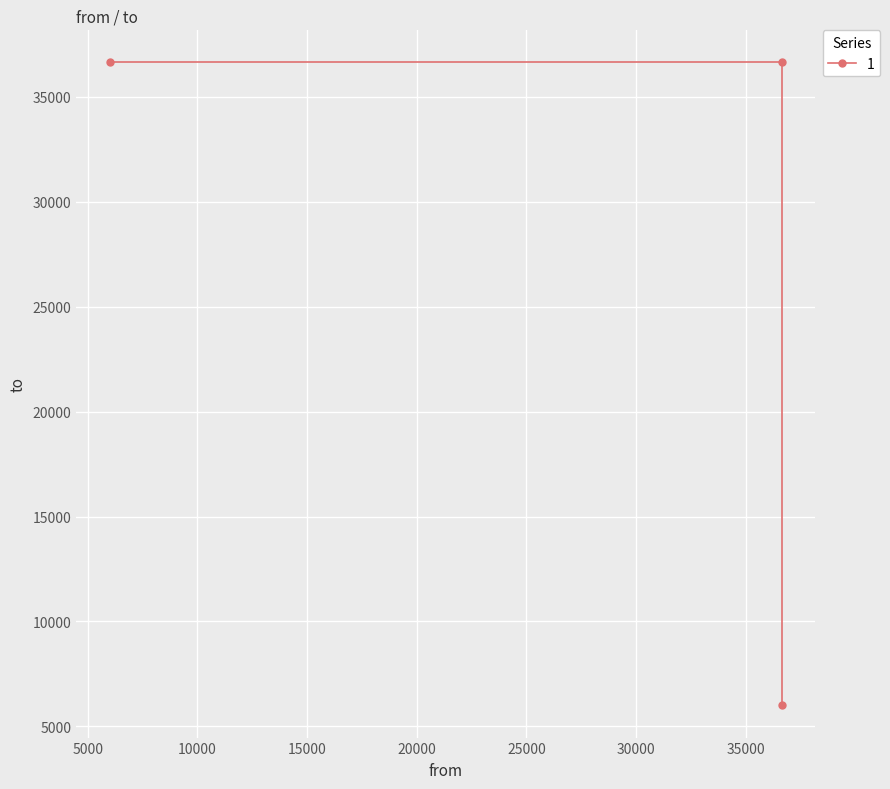

What is the value of the 2nd point from the left?

36639